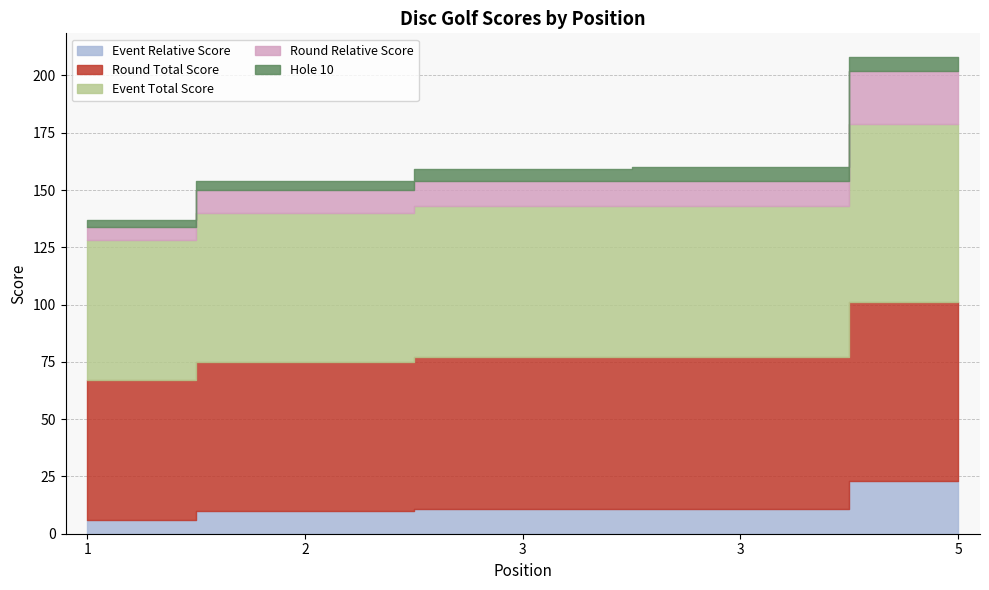

Between 1 and 3, which series saw the biggest shift?

event_relative_score